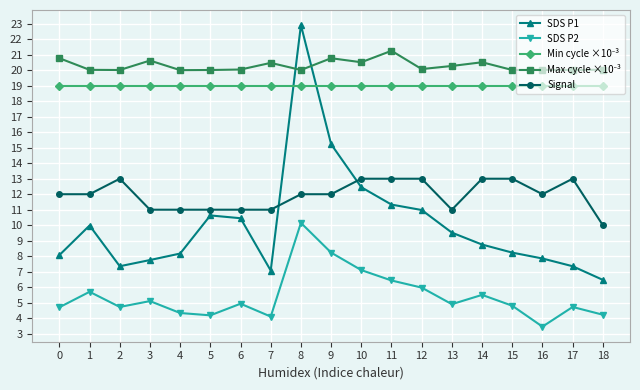

At which category does Signal reach its first local peak?

2